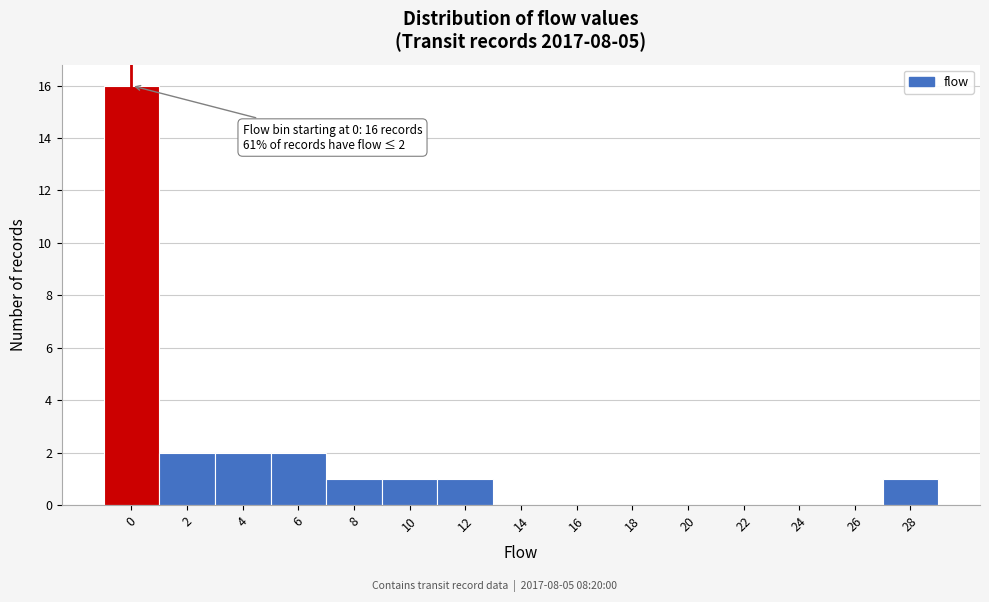

Reading left to right, extract all data points from this chart.

0=16	2=2	4=2	6=2	8=1	10=1	12=1	14=0	16=0	18=0	20=0	22=0	24=0	26=0	28=1